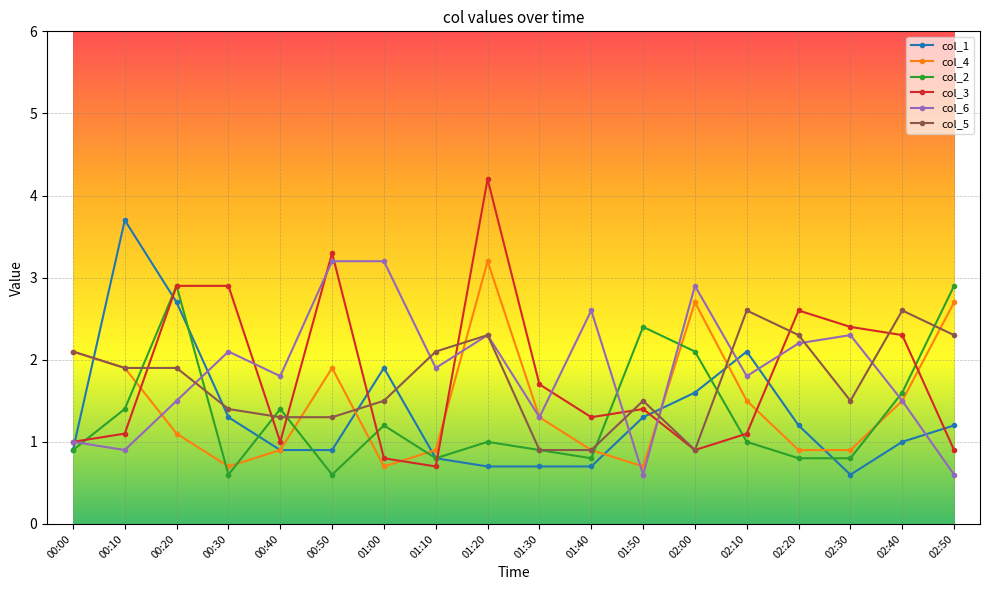

What is the highest value of the col_1 series?

3.7